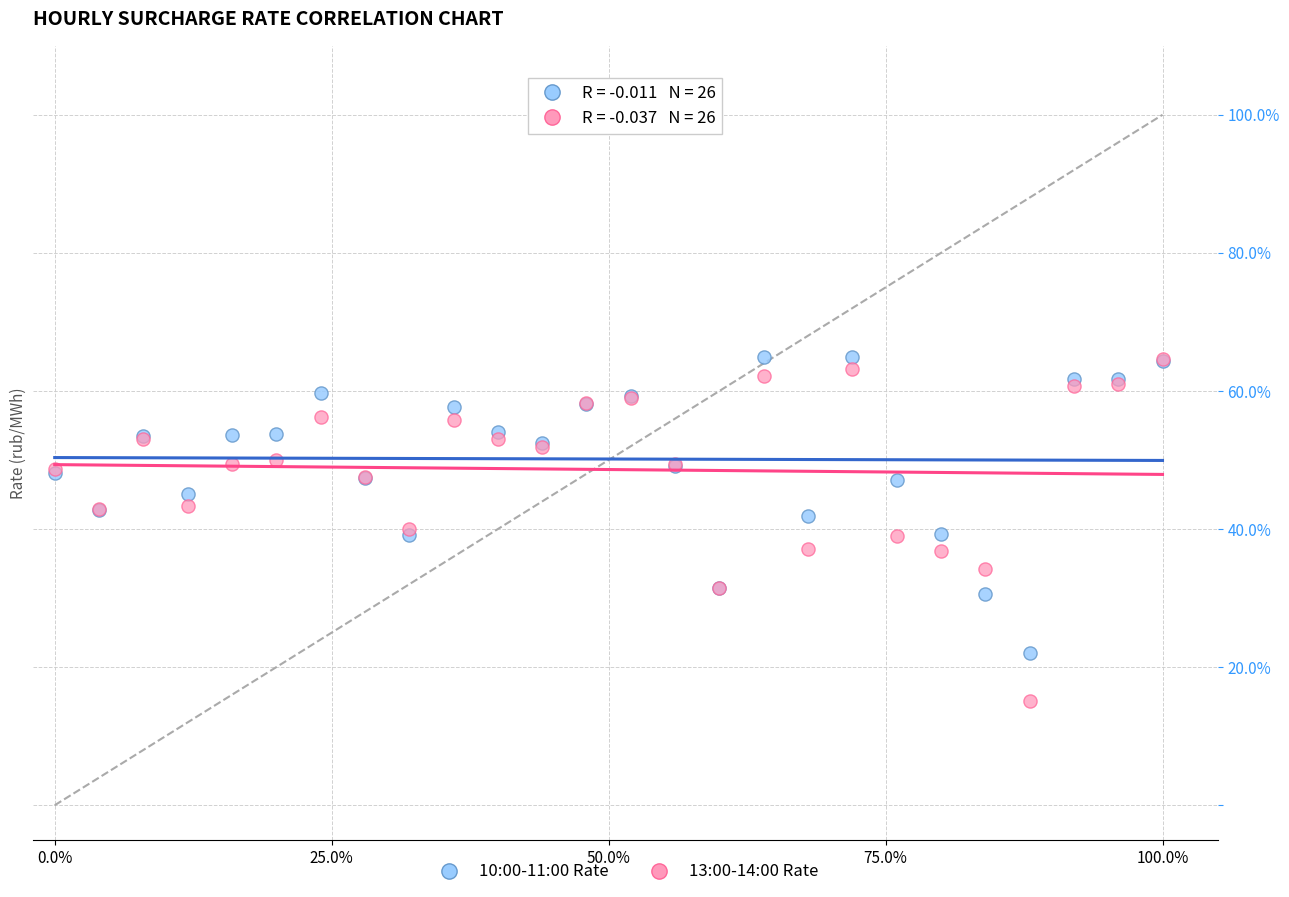

What are all the series names shown in the legend?

10:00-11:00 Rate, 13:00-14:00 Rate